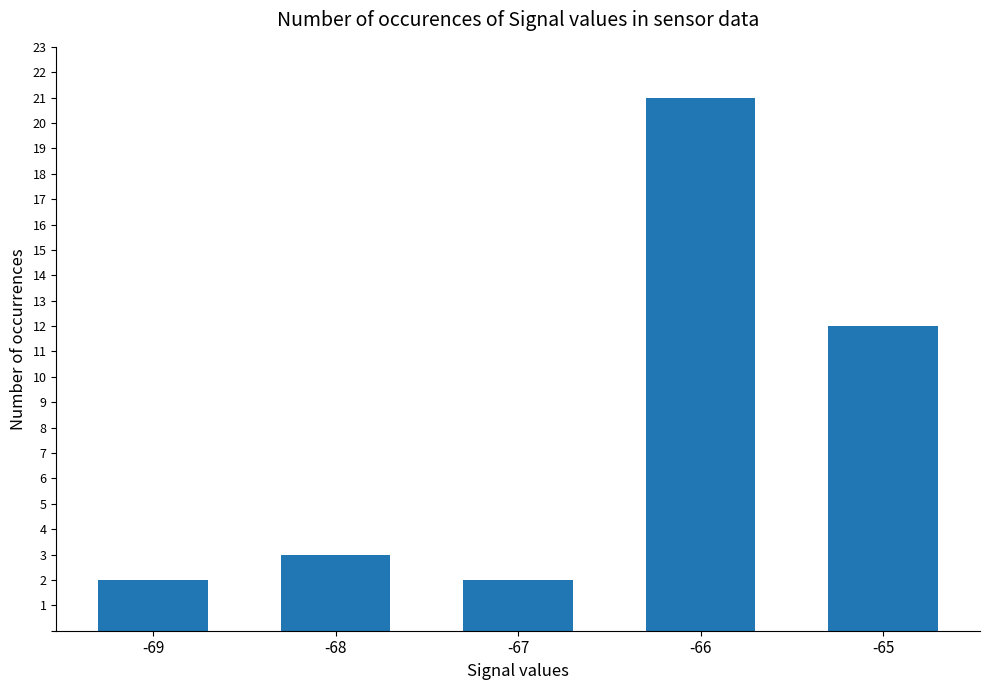

What is the ratio of the value at -68 to the value at -67?

1.5